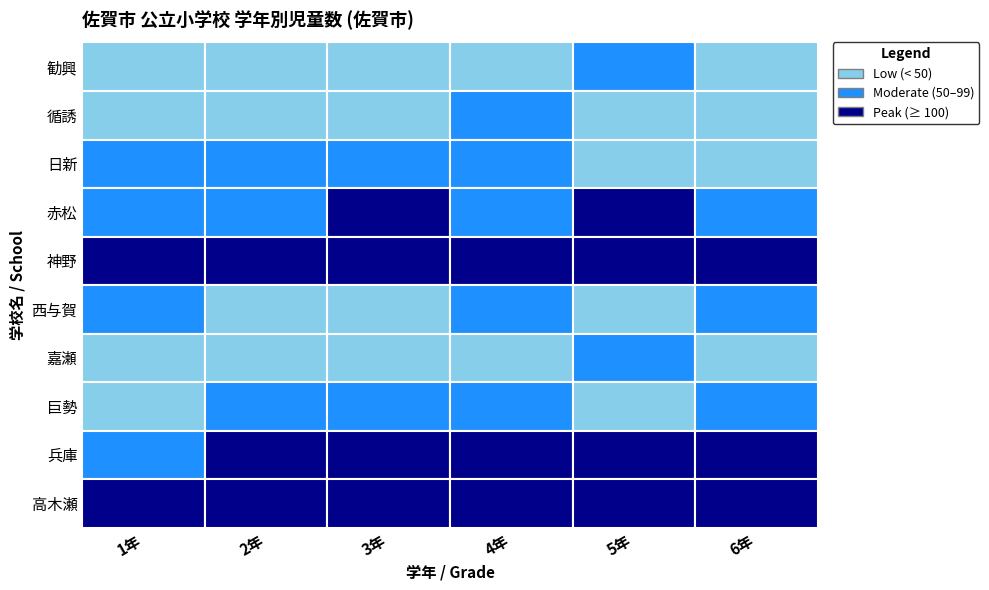

What value does the 勧興 series have at 6年, to the nearest 5?

40